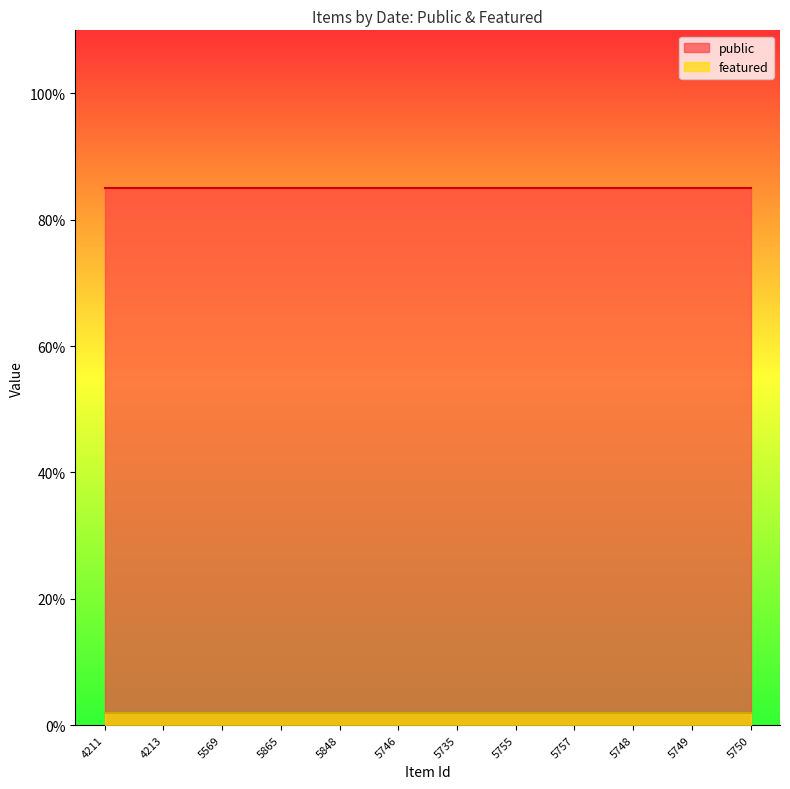

True or false: featured has more than 1 interior local peaks.

False